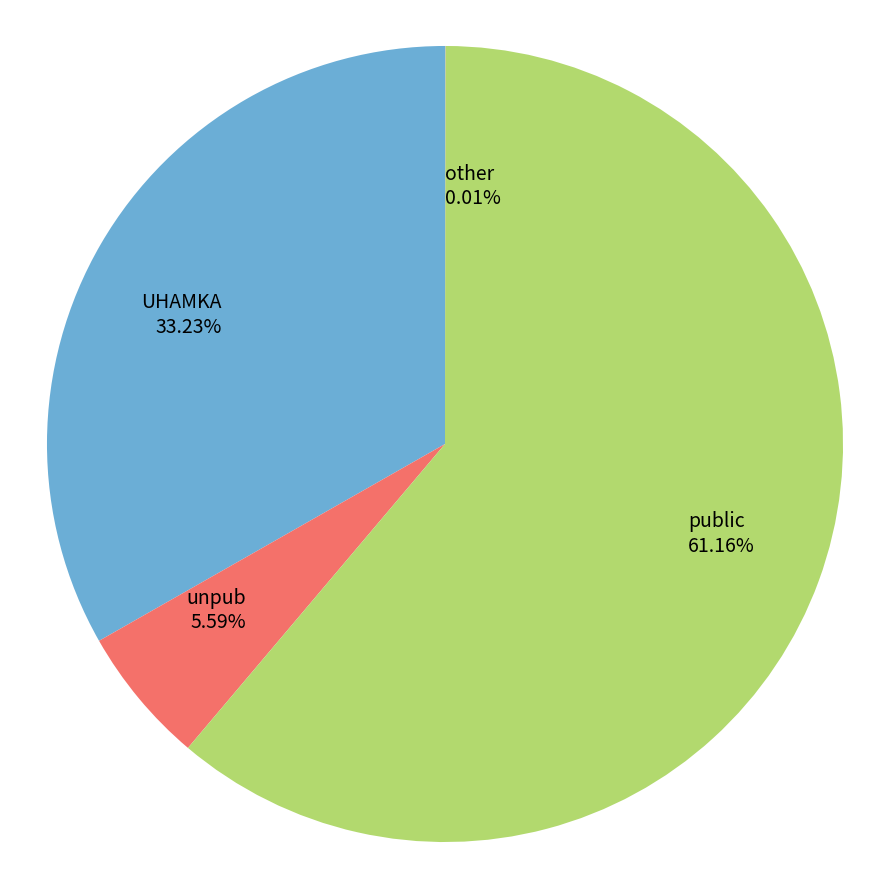

Approximately how many times larger is the value at public compared to unpub?

10.9